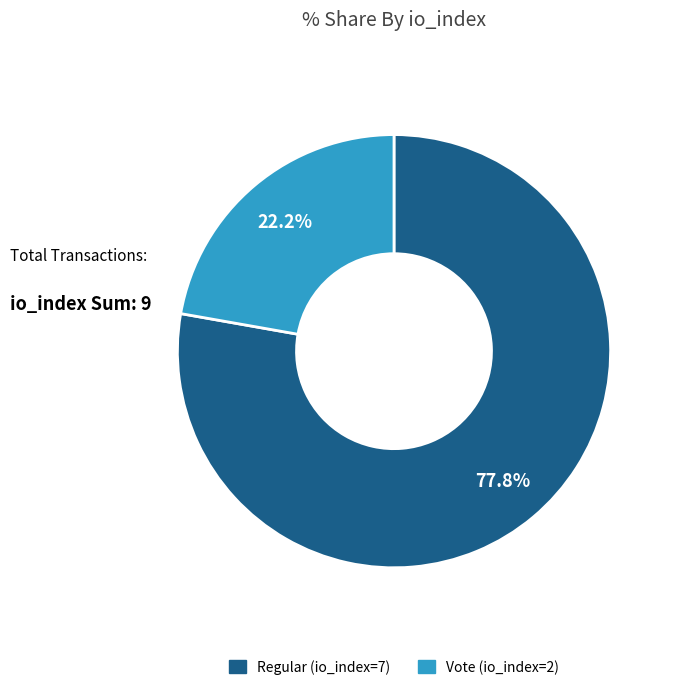

Rank the categories by value from highest to lowest.

Regular (io_index=7), Vote (io_index=2)